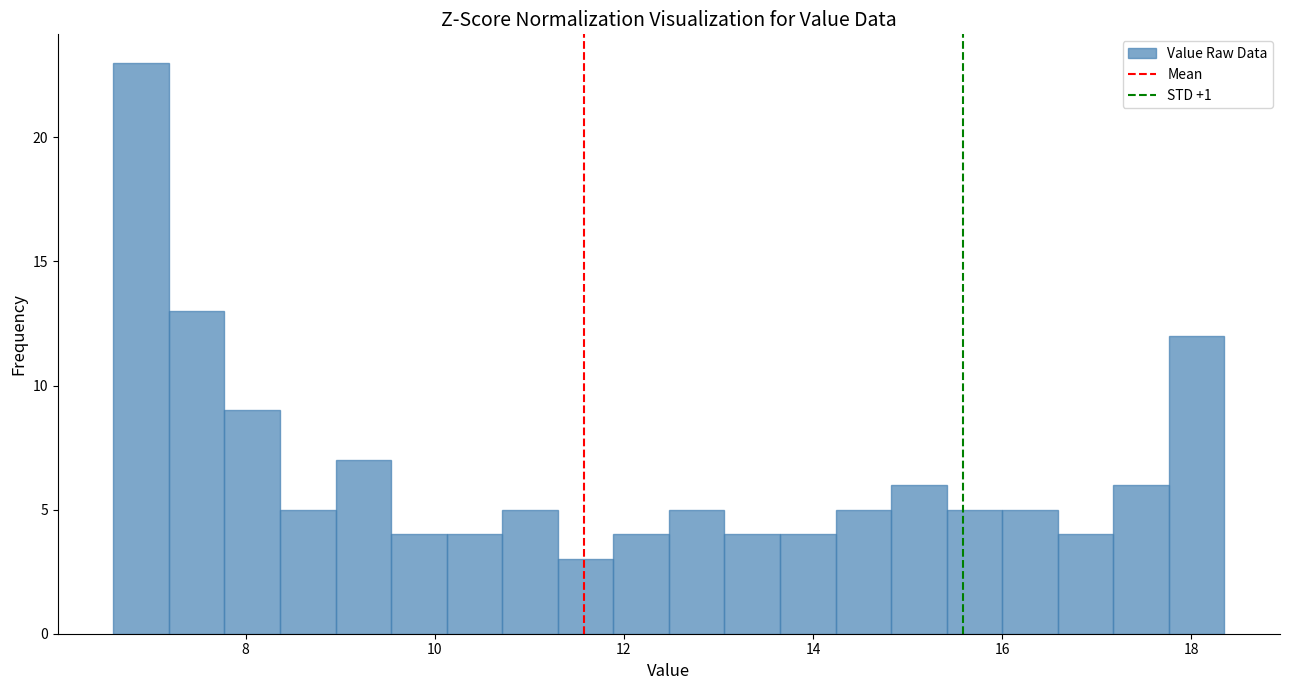

Around what value on the x-axis is the tallest bar? Give the approximate position of its centre, as read against the axis.

6.8